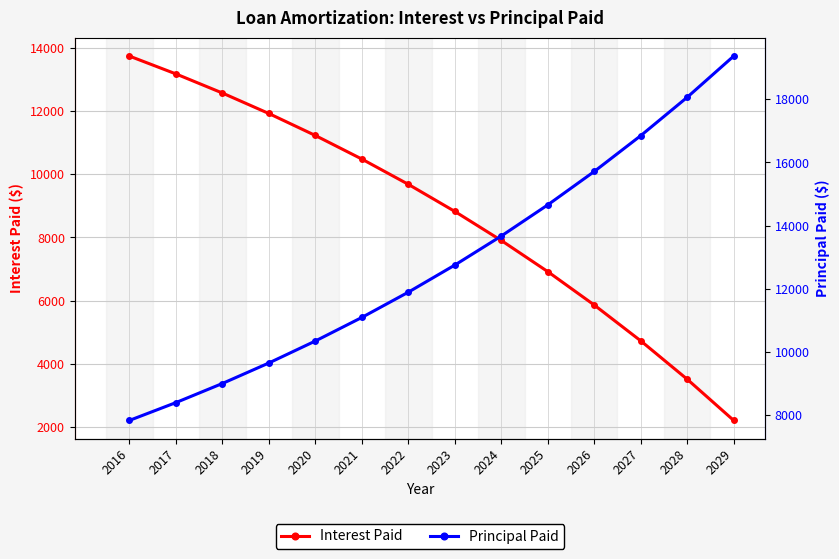

Reading right to left, what are all the values shown in this chart?

Interest Paid: 2029=2196.7	2028=3502.9	2027=4721.1	2026=5857.1	2025=6916.5	2024=7904.5	2023=8826.0	2022=9685.3	2021=10486.6	2020=11234.0	2019=11930.9	2018=12580.8	2017=13187.0	2016=13752.3
Principal Paid: 2029=19375.2	2028=18069.0	2027=16850.8	2026=15714.8	2025=14655.4	2024=13667.4	2023=12746.0	2022=11886.7	2021=11085.3	2020=10338.0	2019=9641.0	2018=8991.1	2017=8384.9	2016=7819.6